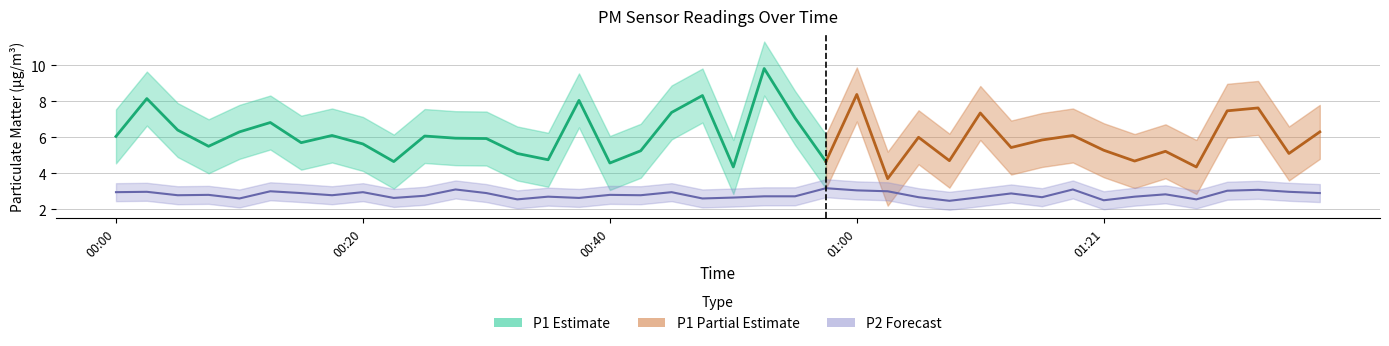

What position from the right is 01:21?

8